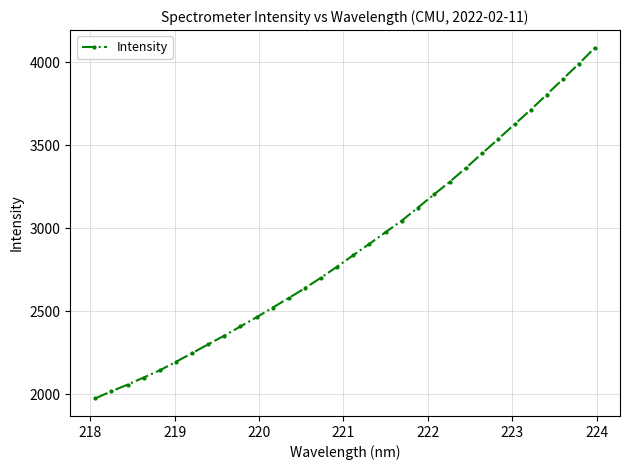

What is the average value?

2885.3